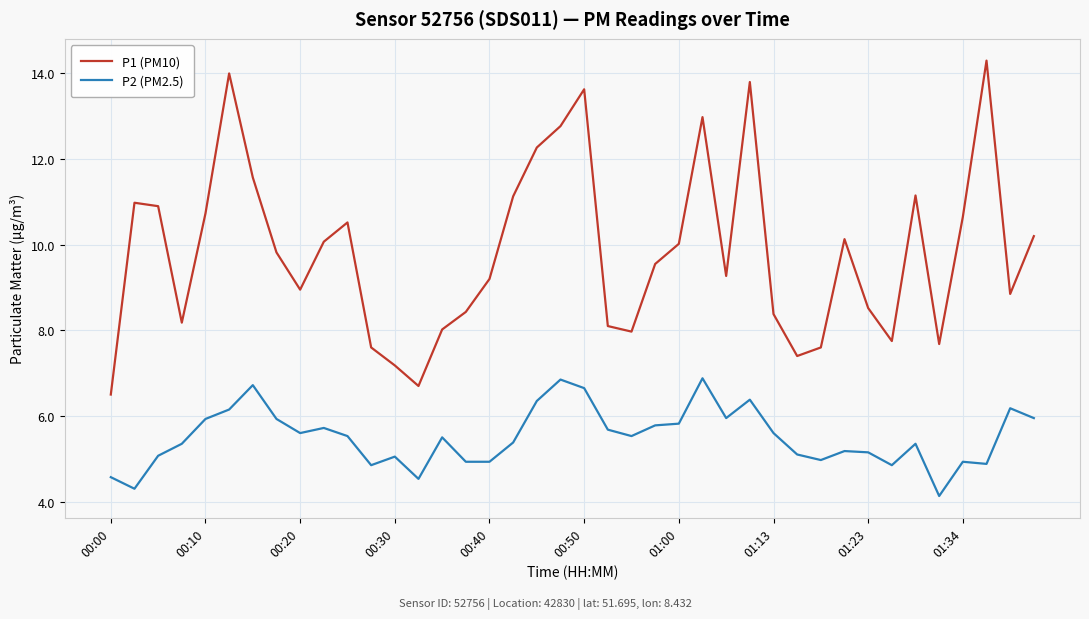

Which series has the largest total across all categories?

P1 (PM10)